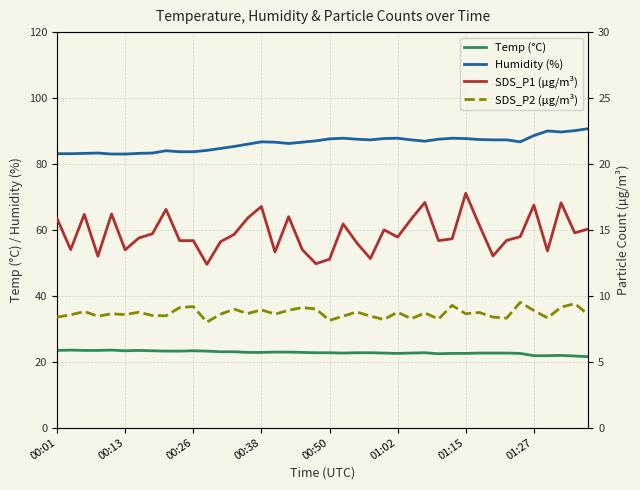

What is the difference between the maximum and second lowest values in the Temp (°C) series?

1.8